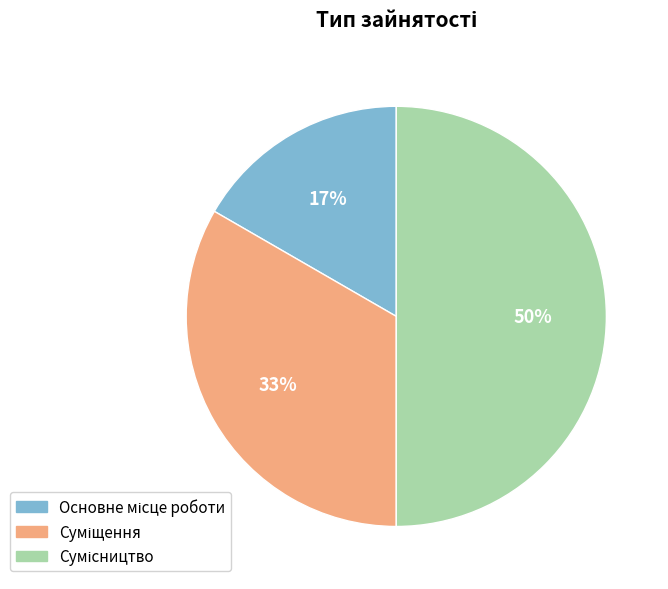

To the nearest percent, what is the average slice percentage?

33%